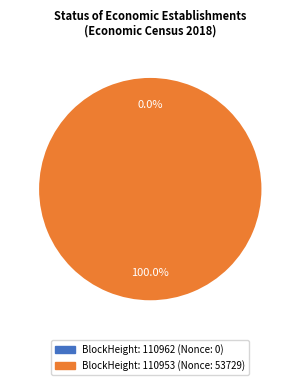

To the nearest percent, what is the difference between the largest and smallest slice percentages?

100%